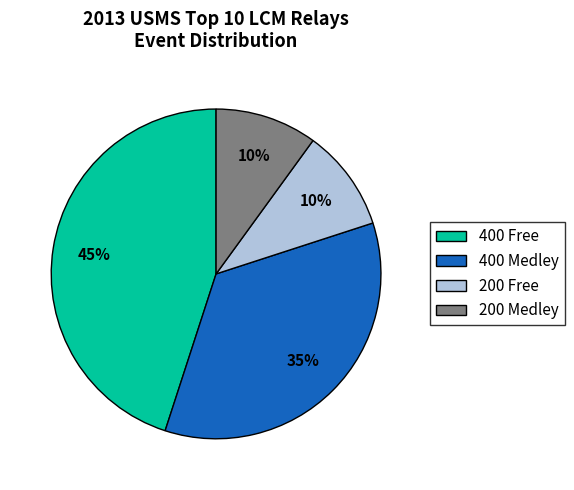

Between 400 Medley and 200 Medley, which is larger?

400 Medley